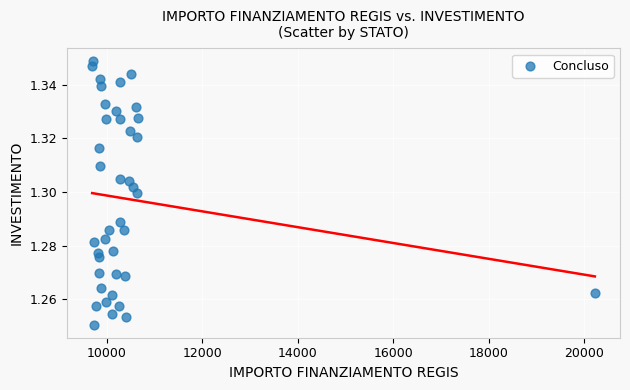

What is the range of X values (max minus min)?

10526.0